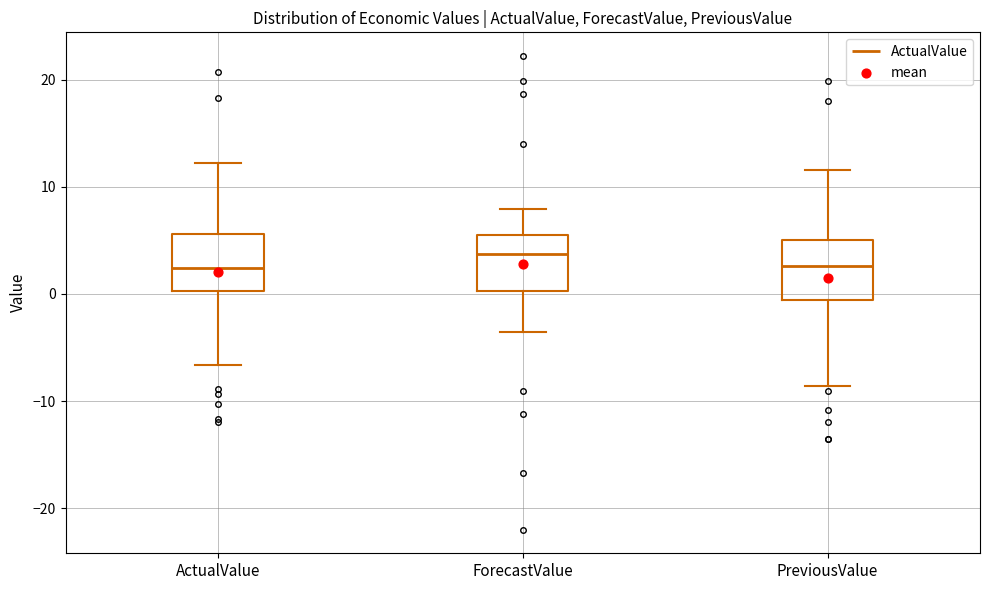

Where does the upper whisker of the box for ForecastValue end on the y-axis? The values are not printed on the chart, so give them approximately, as read against the axis.

8